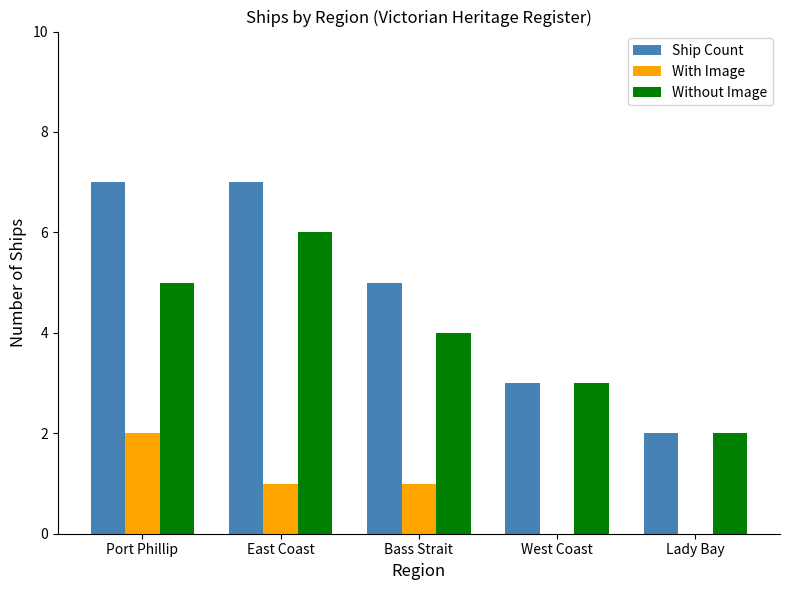

What is the total value across all series at Port Phillip?

14